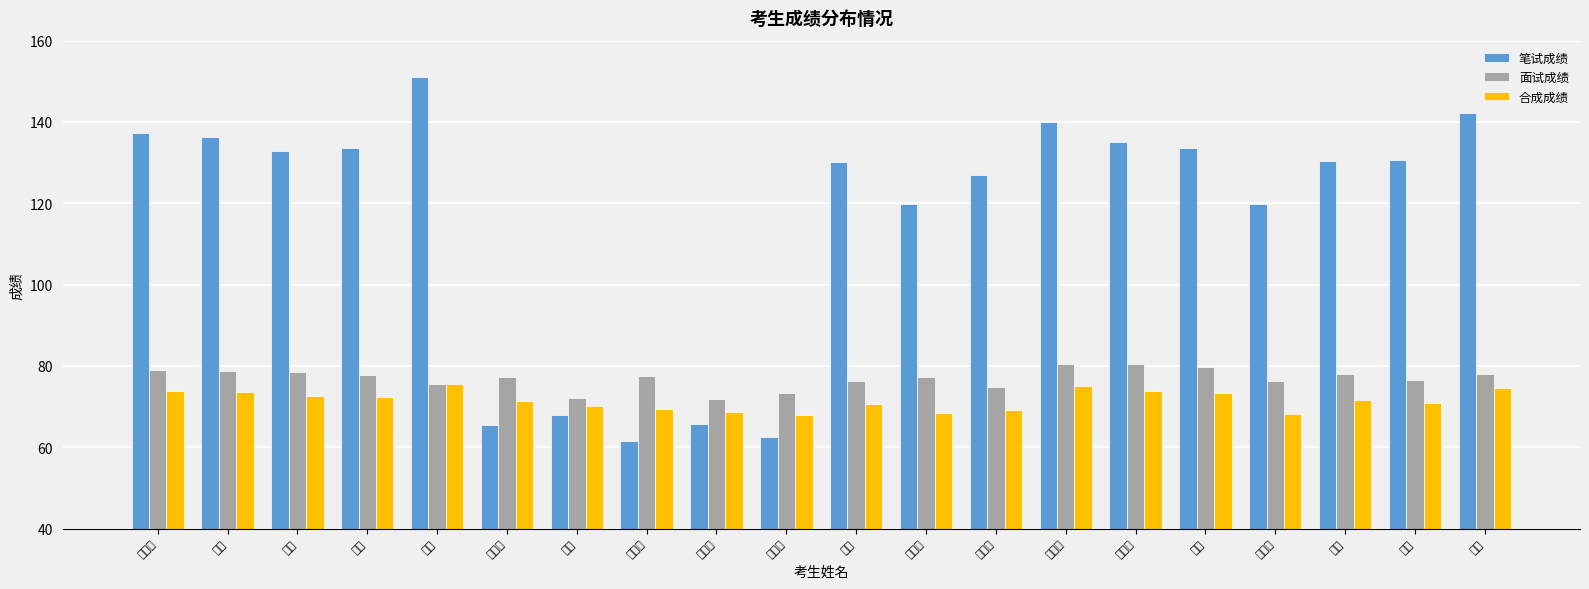

What is the sum of all 面试成绩 values?

1540.2